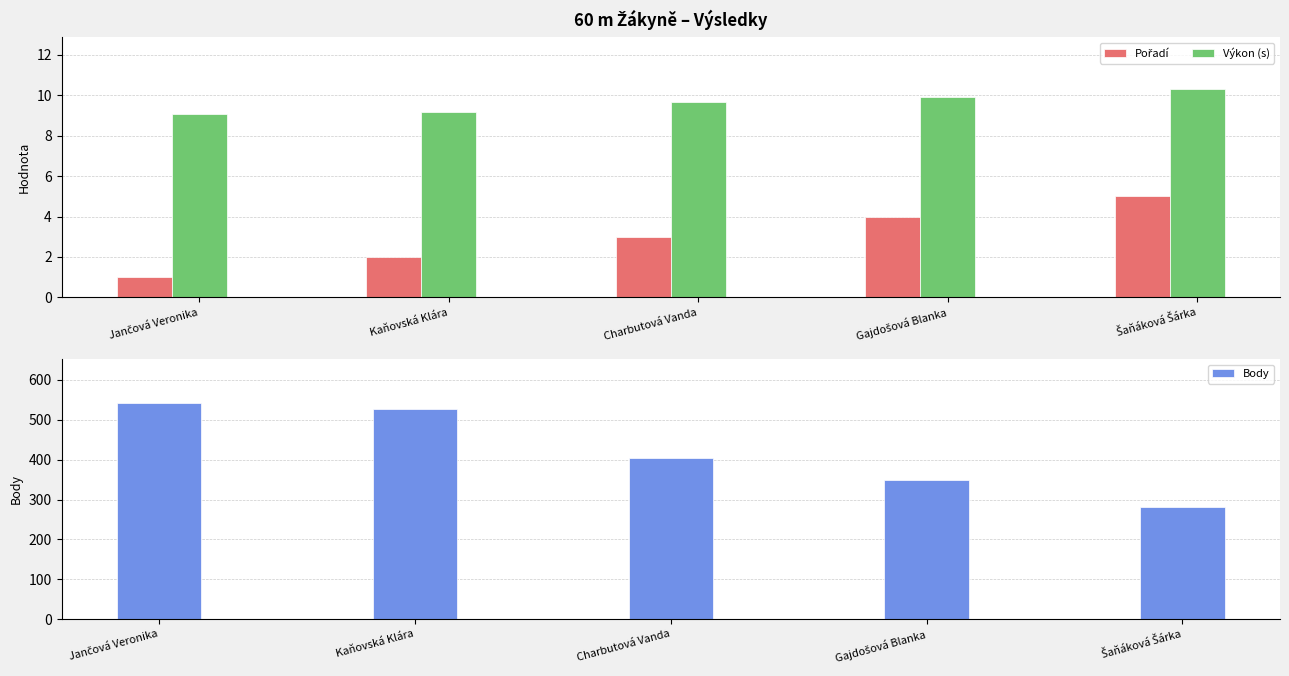

At how many categories does at least one series exceed 332?

4